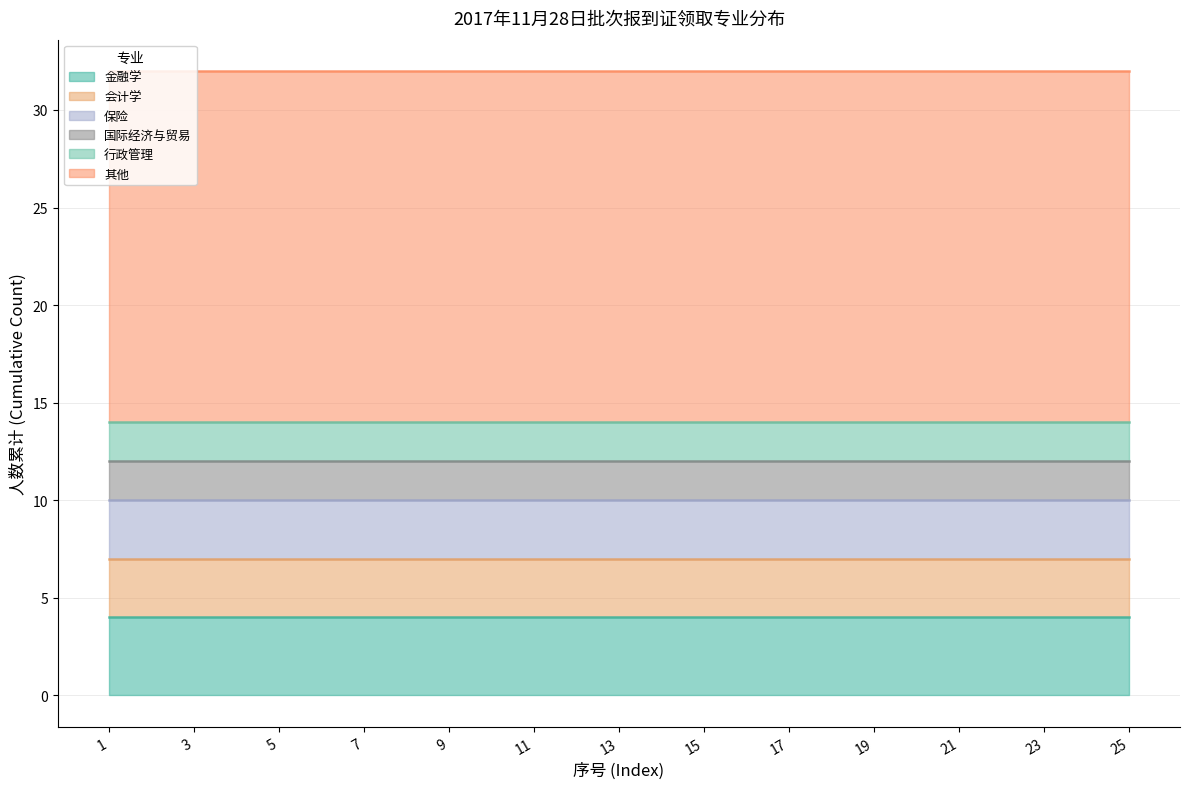

Between 11 and 19, which series saw the biggest shift?

金融学